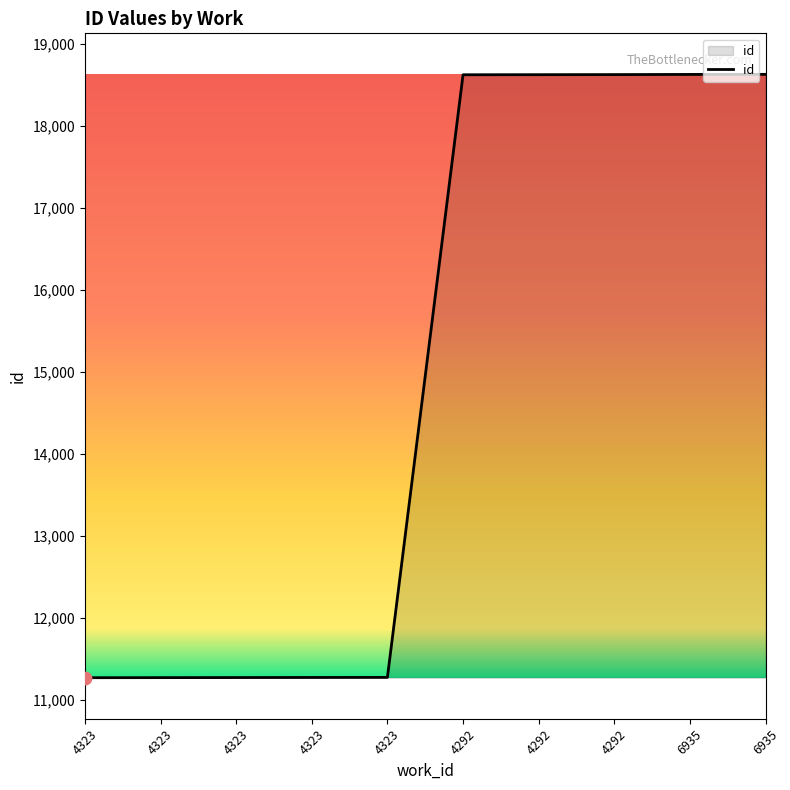

How many lines are shown in the chart?

1